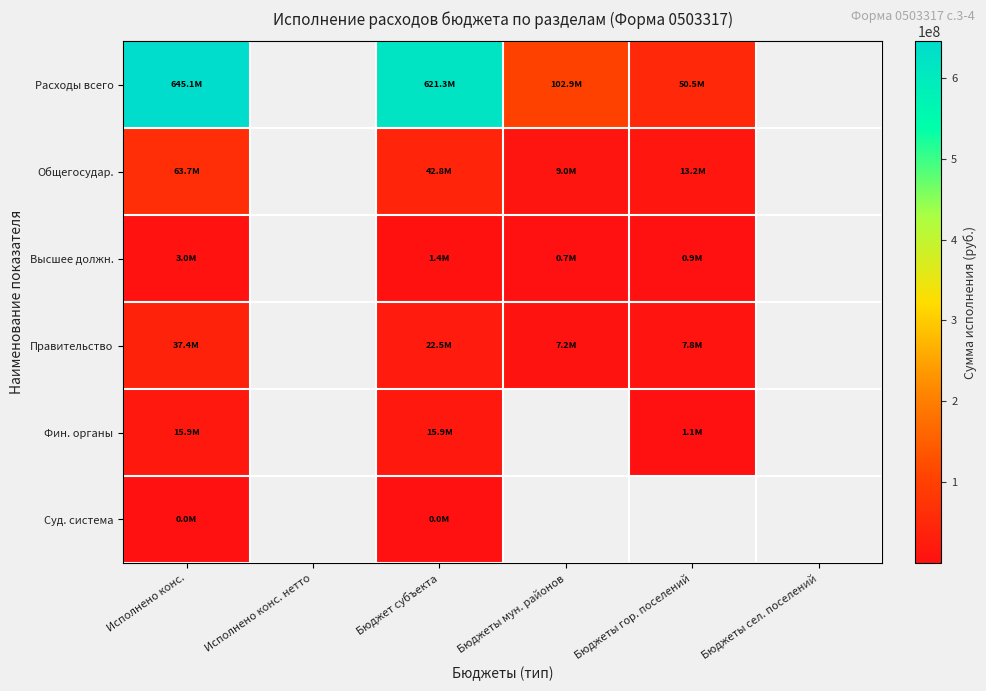

The Правительство series shows 7189762.8 at Бюджеты мун. районов. True or false?

True